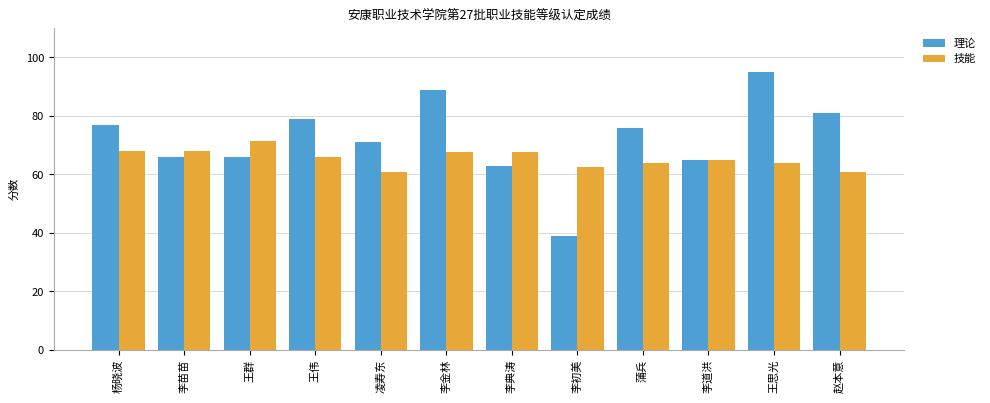

What is the difference between the highest and lowest values at 赵本意?

20.0